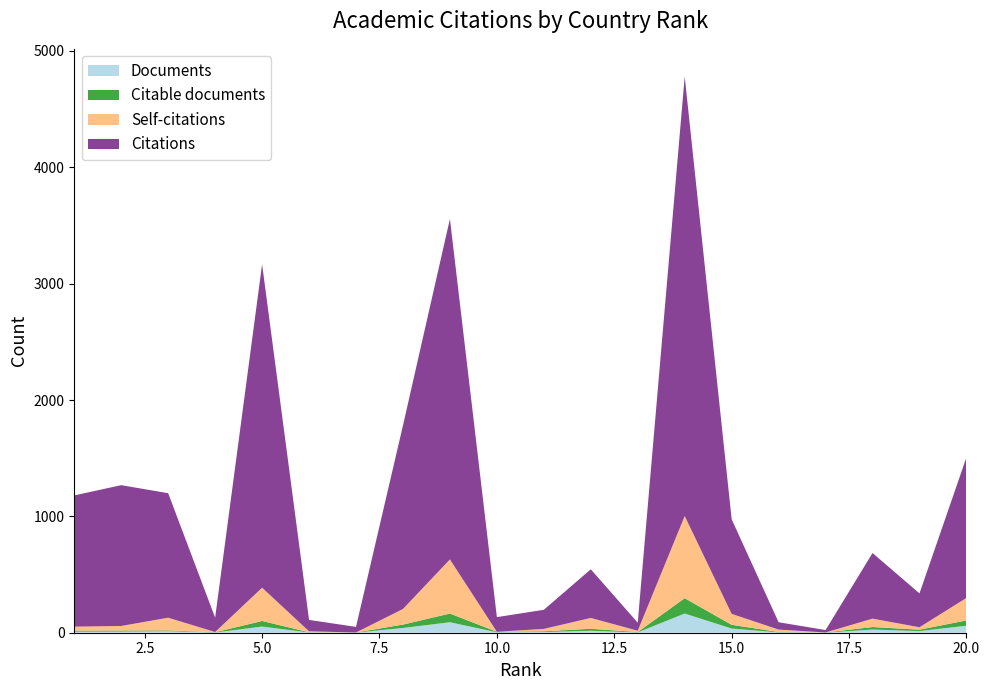

Reading left to right, list all the values displayed in this chart.

Documents: 9	10	13	2	53	2	1	41	90	4	6	17	3	165	36	3	1	27	14	60
Citable documents: 9	9	7	2	48	2	1	29	75	4	6	17	3	132	32	3	1	22	12	46
Self-citations: 34	39	109	2	286	8	0	134	465	0	21	93	11	706	94	21	0	72	21	193
Citations: 1128	1210	1070	123	2779	98	48	1577	2926	126	164	418	69	3776	813	63	21	564	291	1208